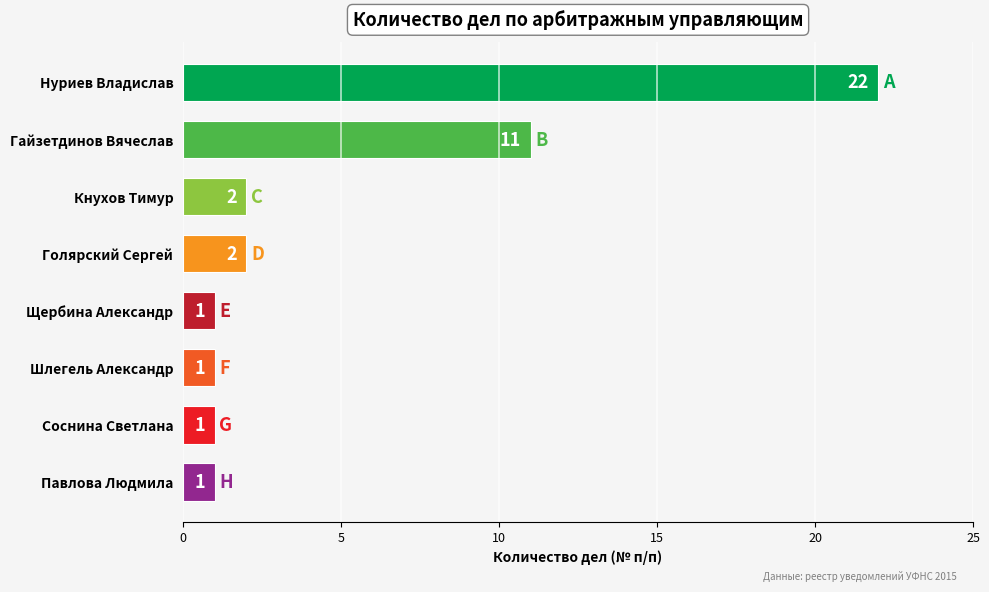

What is the difference between the second highest and minimum values?

10